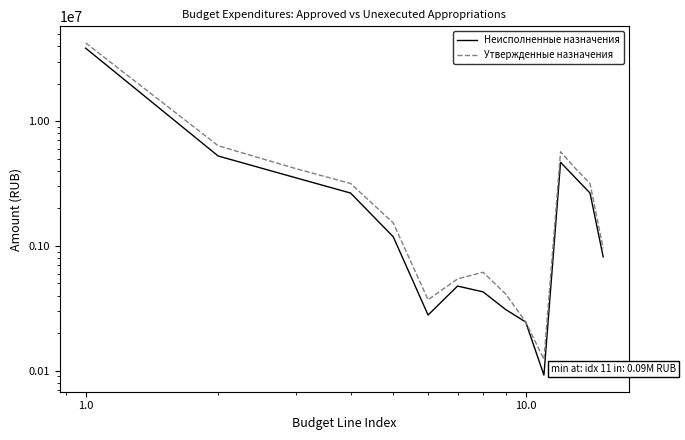

True or false: Неисполненные назначения has a value of 131685.2 at 6.

False